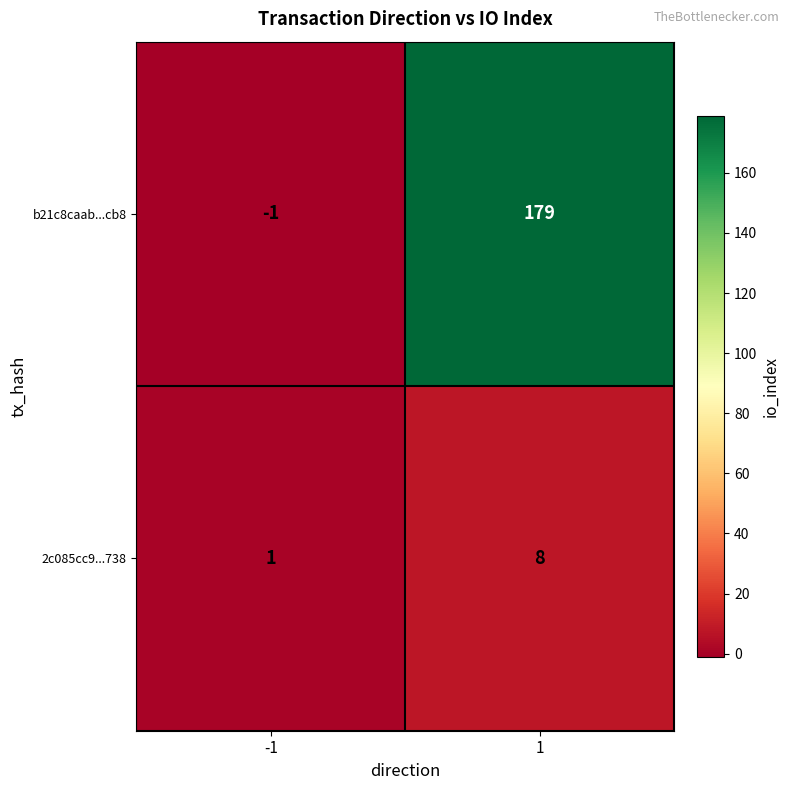

The 2c085cc9...738 series shows 14 at 1. True or false?

False